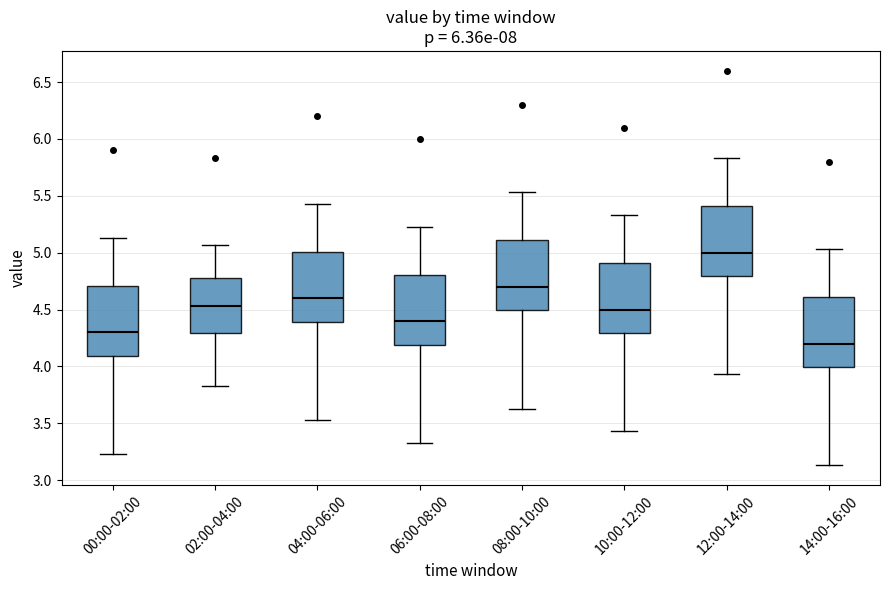

Which box has the highest median line?

12:00-14:00